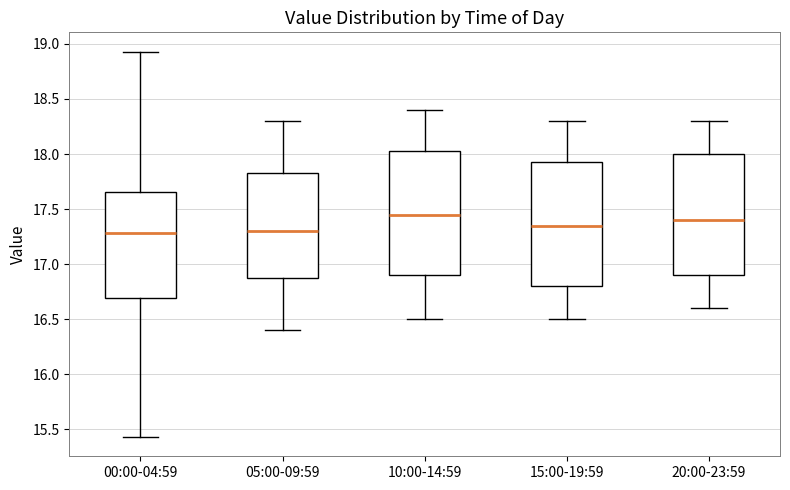

Reading left to right, transcribe this box plot: for each box, give where its median line is, the range the box spans, and where its two whiskers end, as read against the y-axis. The values are not printed on the chart, so give them approximately, as read against the axis.

00:00-04:59: median 17.30, box 16.70 to 17.65, whiskers 15.45 to 18.95
05:00-09:59: median 17.30, box 16.90 to 17.85, whiskers 16.40 to 18.30
10:00-14:59: median 17.45, box 16.90 to 18.05, whiskers 16.50 to 18.40
15:00-19:59: median 17.35, box 16.80 to 17.95, whiskers 16.50 to 18.30
20:00-23:59: median 17.40, box 16.90 to 18.00, whiskers 16.60 to 18.30